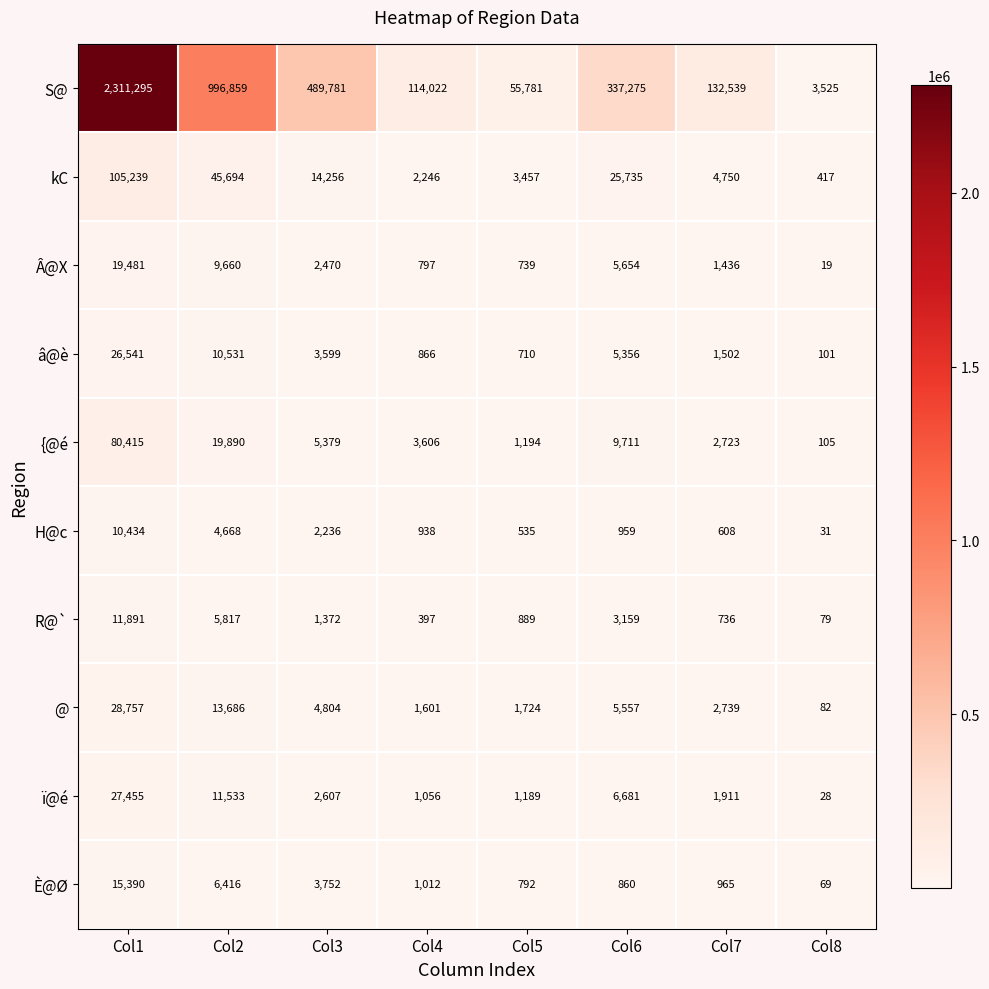

At how many categories does at least one series exceed 1116975?

1